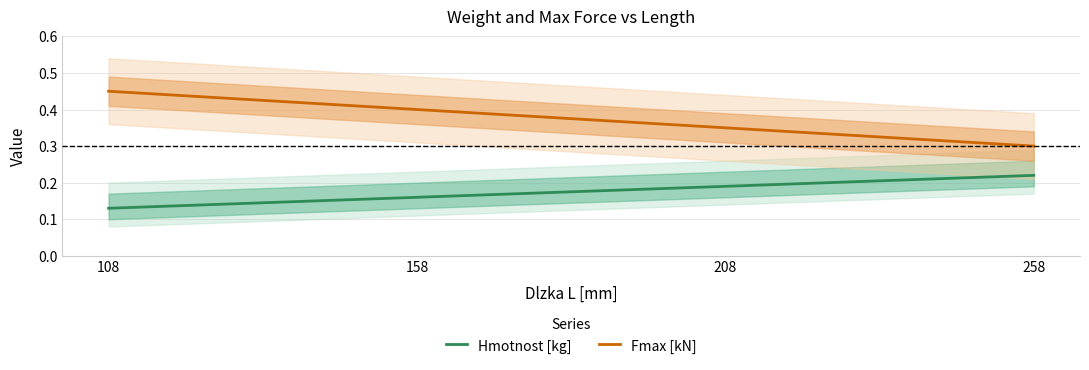

How many categories are shown in the chart?

4